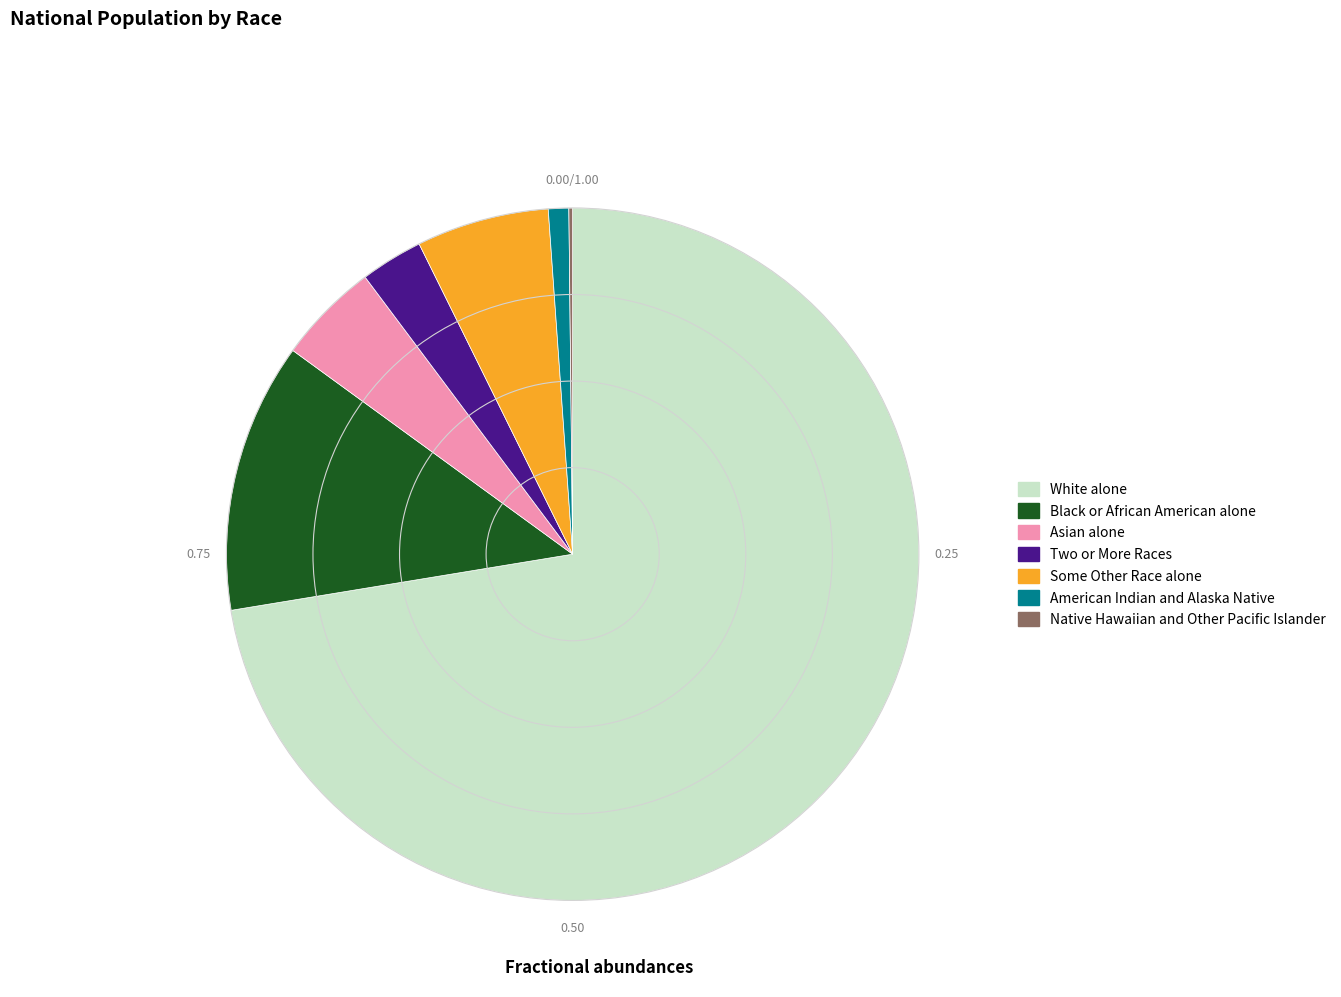

Which category has the biggest portion of the pie?

White alone